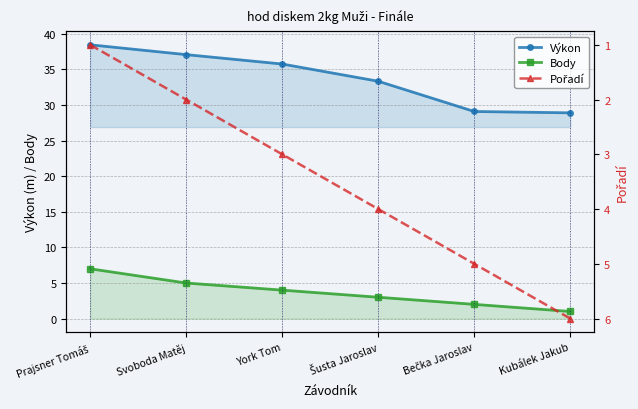

How many values in the Pořadí series exceed 4?

2